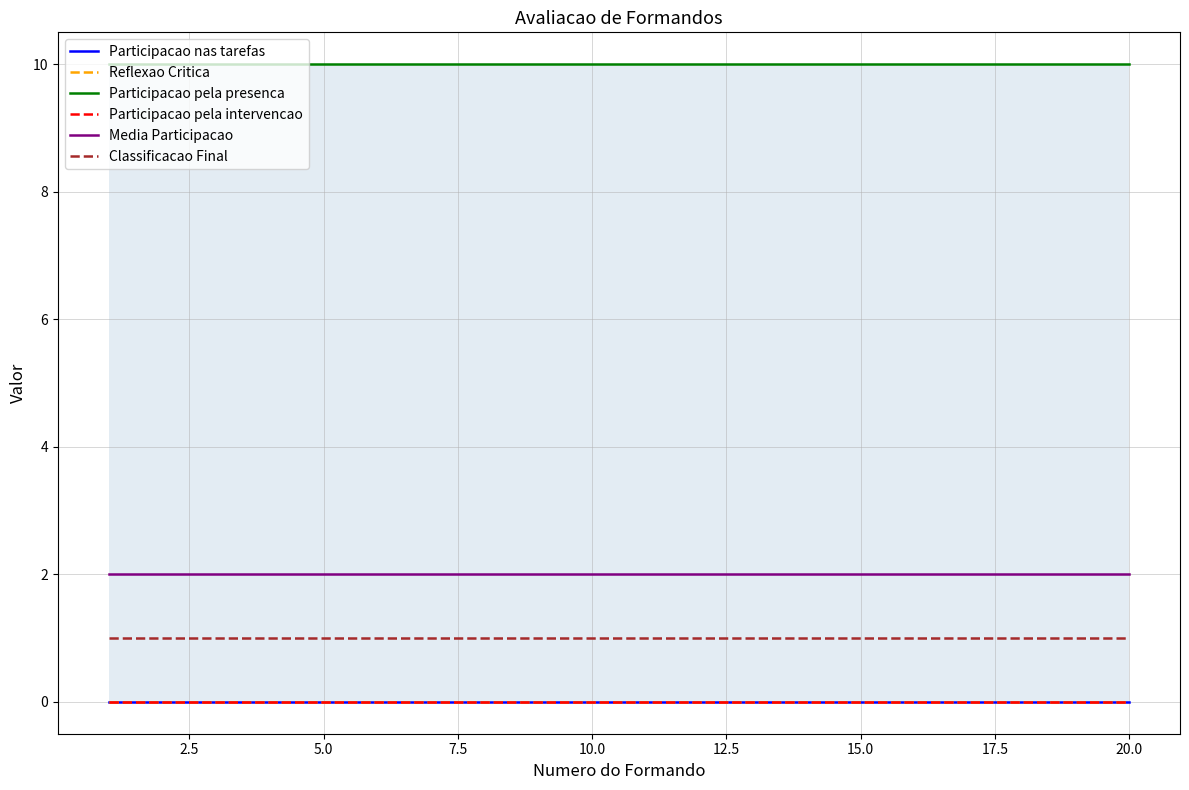

What are all the series names shown in the legend?

Participacao nas tarefas, Reflexao Critica, Participacao pela presenca, Participacao pela intervencao, Media Participacao, Classificacao Final